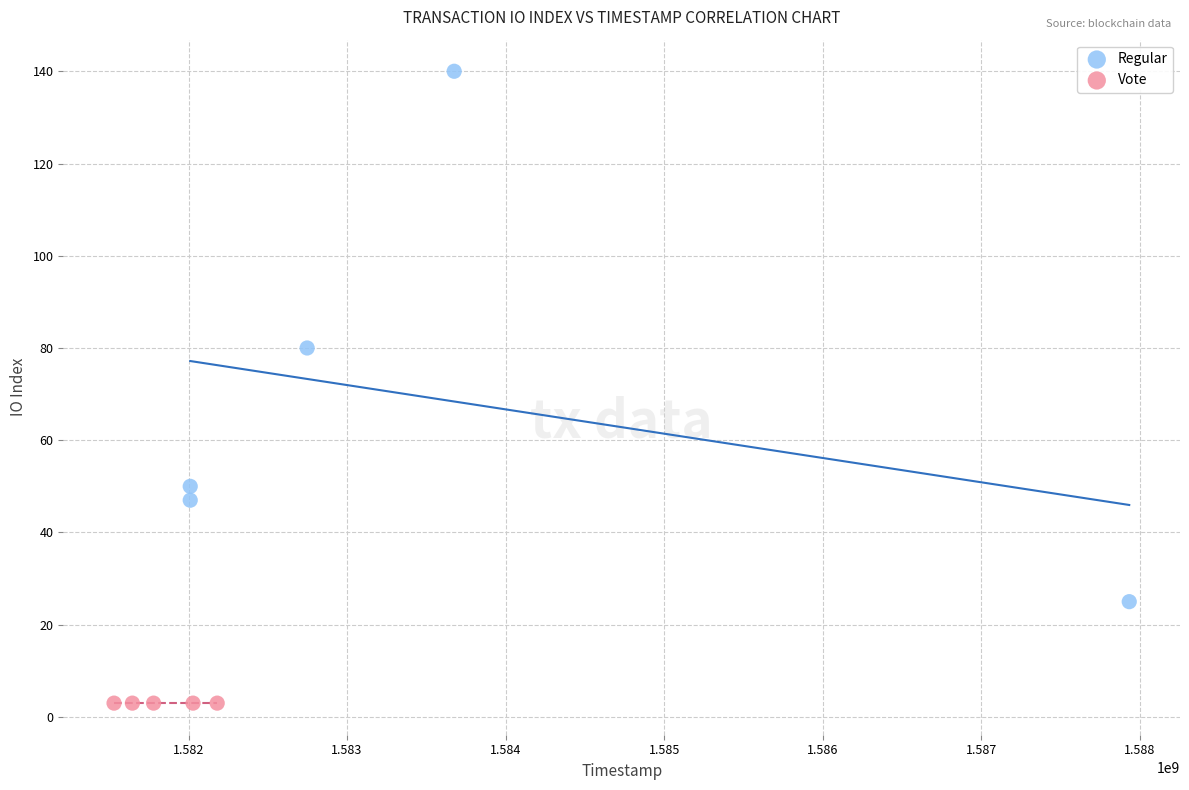

Which series contains the highest Y value?

Regular